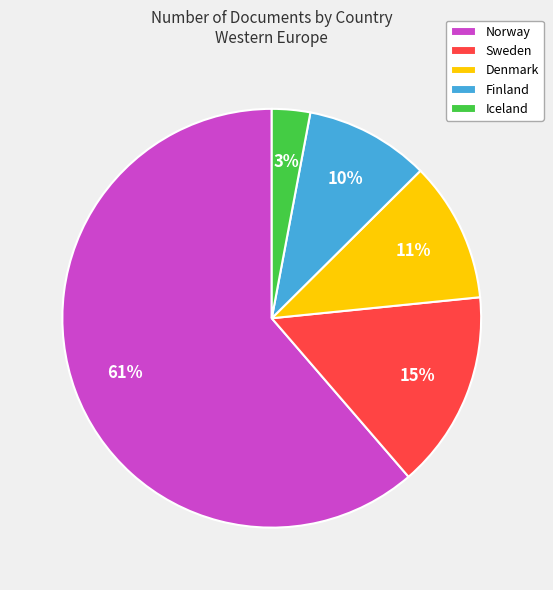

Do Finland and Iceland together represent more than half of the pie?

No